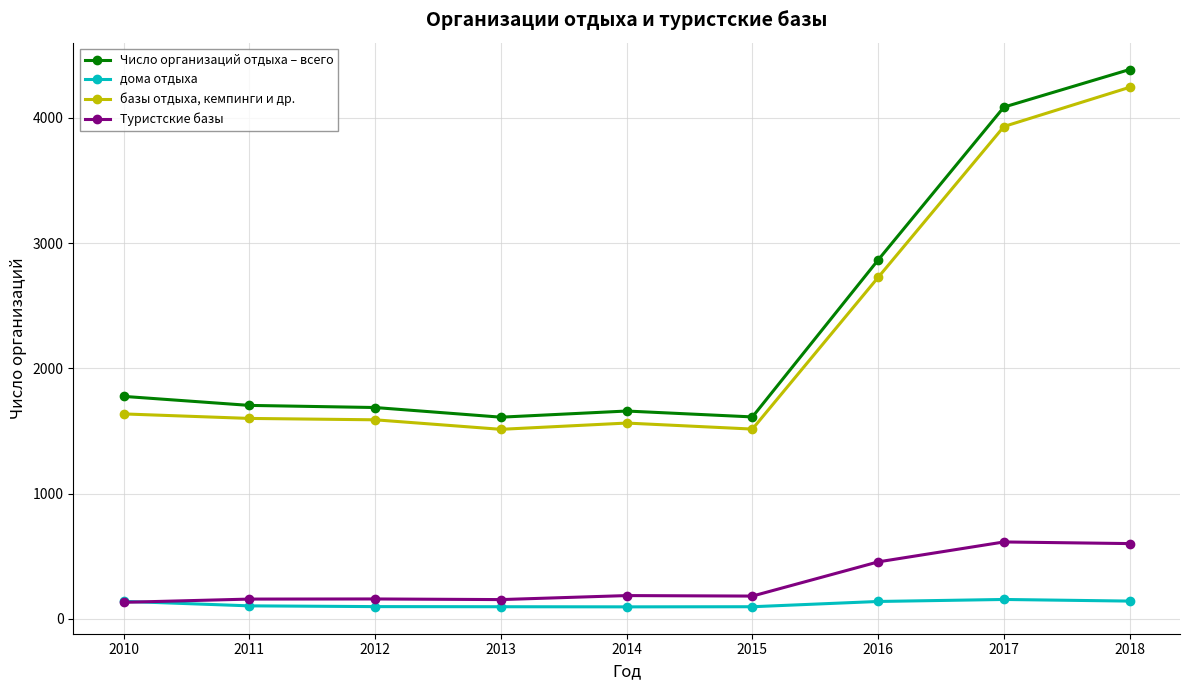

True or false: Число организаций отдыха – всего and Туристские базы cross at least once.

False